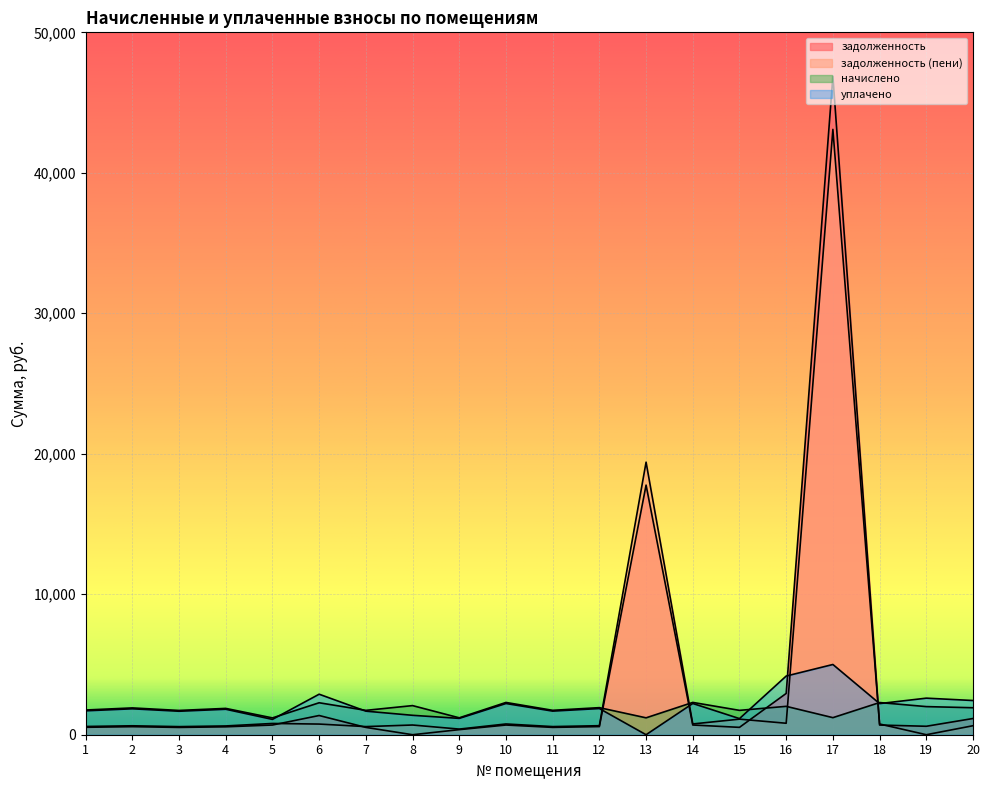

Which series has the widest spread of values?

задолженность